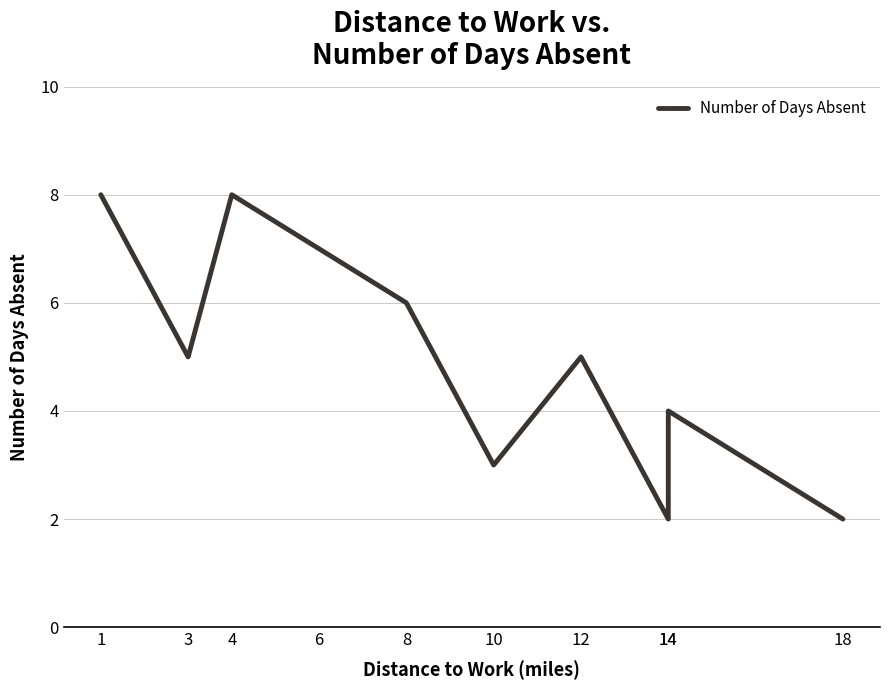

Which has a higher value, 14 or 18?

14